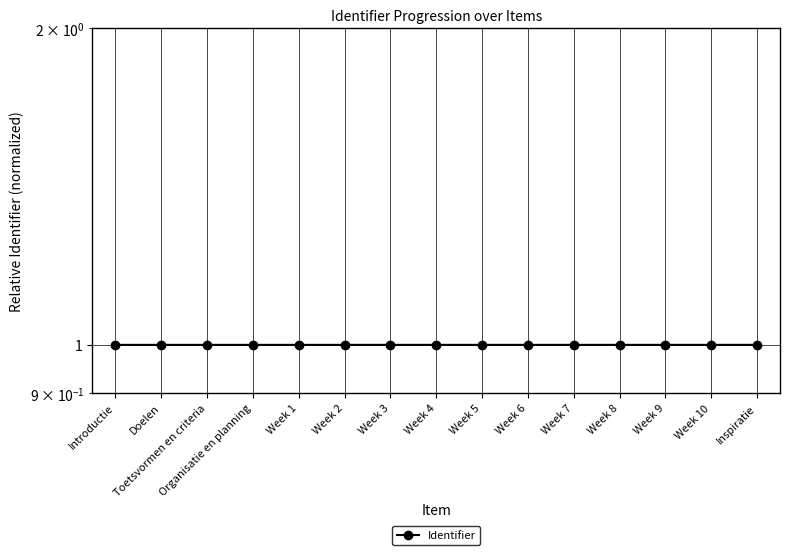

What is the sum of the values at Toetsvormen en criteria and Week 7?

2.0